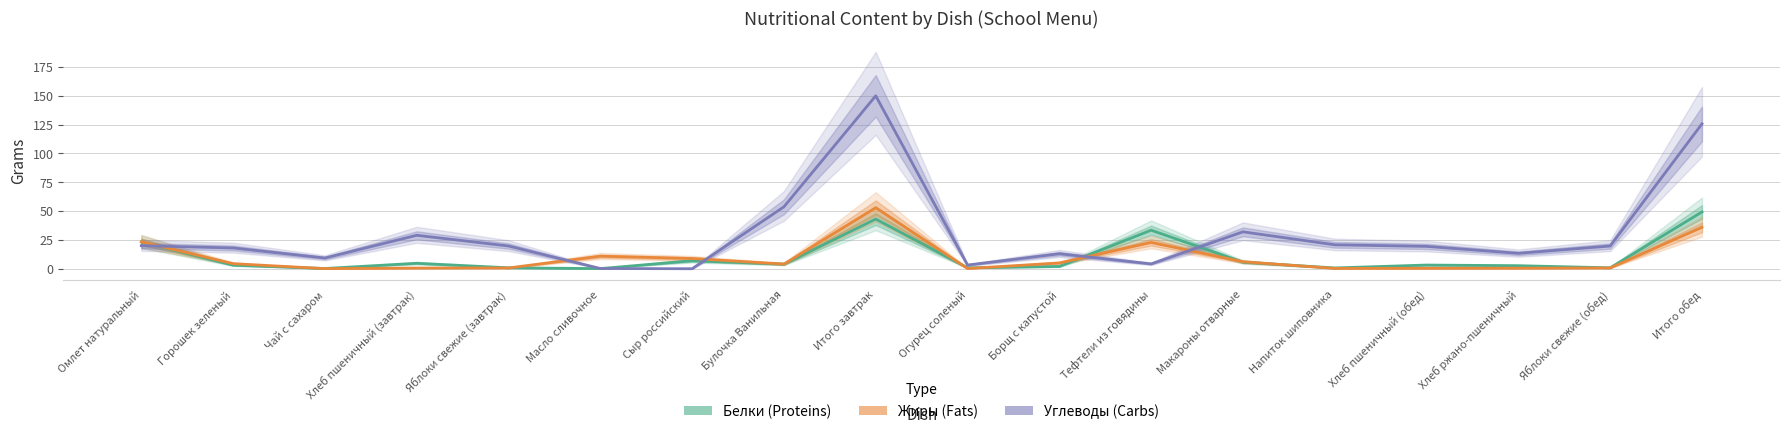

At which category is the sum across all series the highest?

Итого завтрак